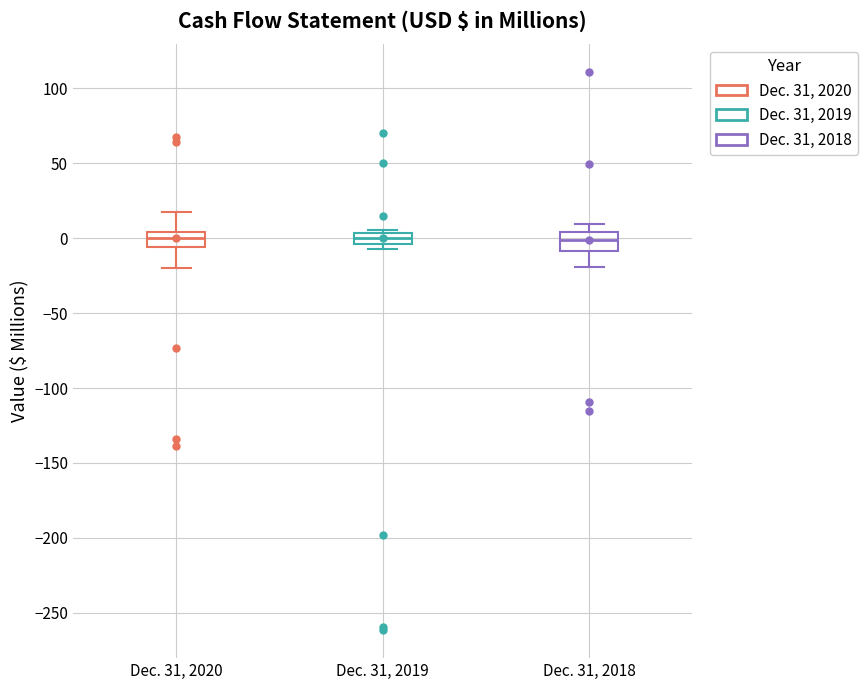

Where does the median line of the box for Dec. 31, 2020 sit on the y-axis? The values are not printed on the chart, so give them approximately, as read against the axis.

0